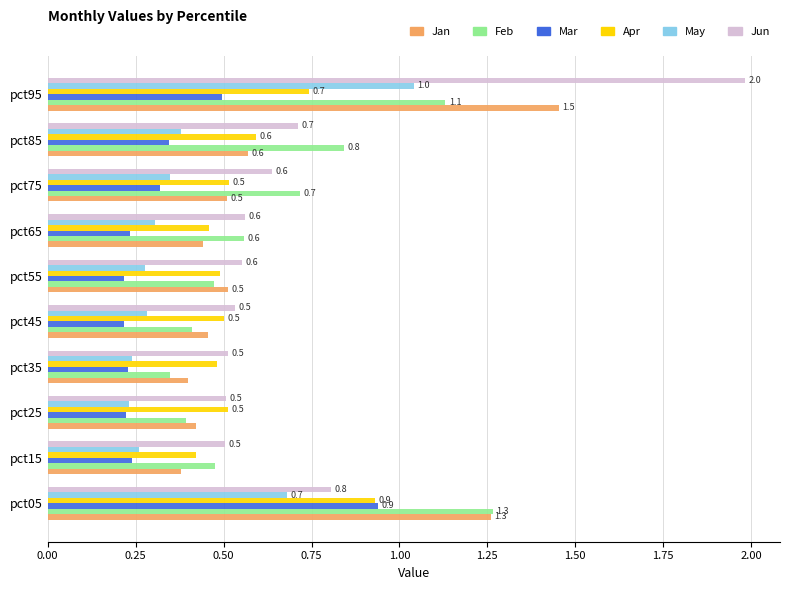

Which category has the highest value in the Feb series?

pct05